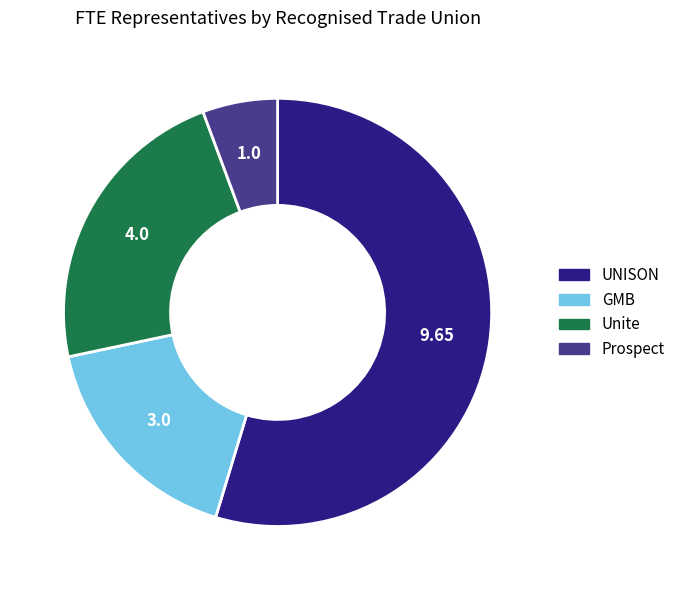

Which category has the biggest portion of the pie?

UNISON